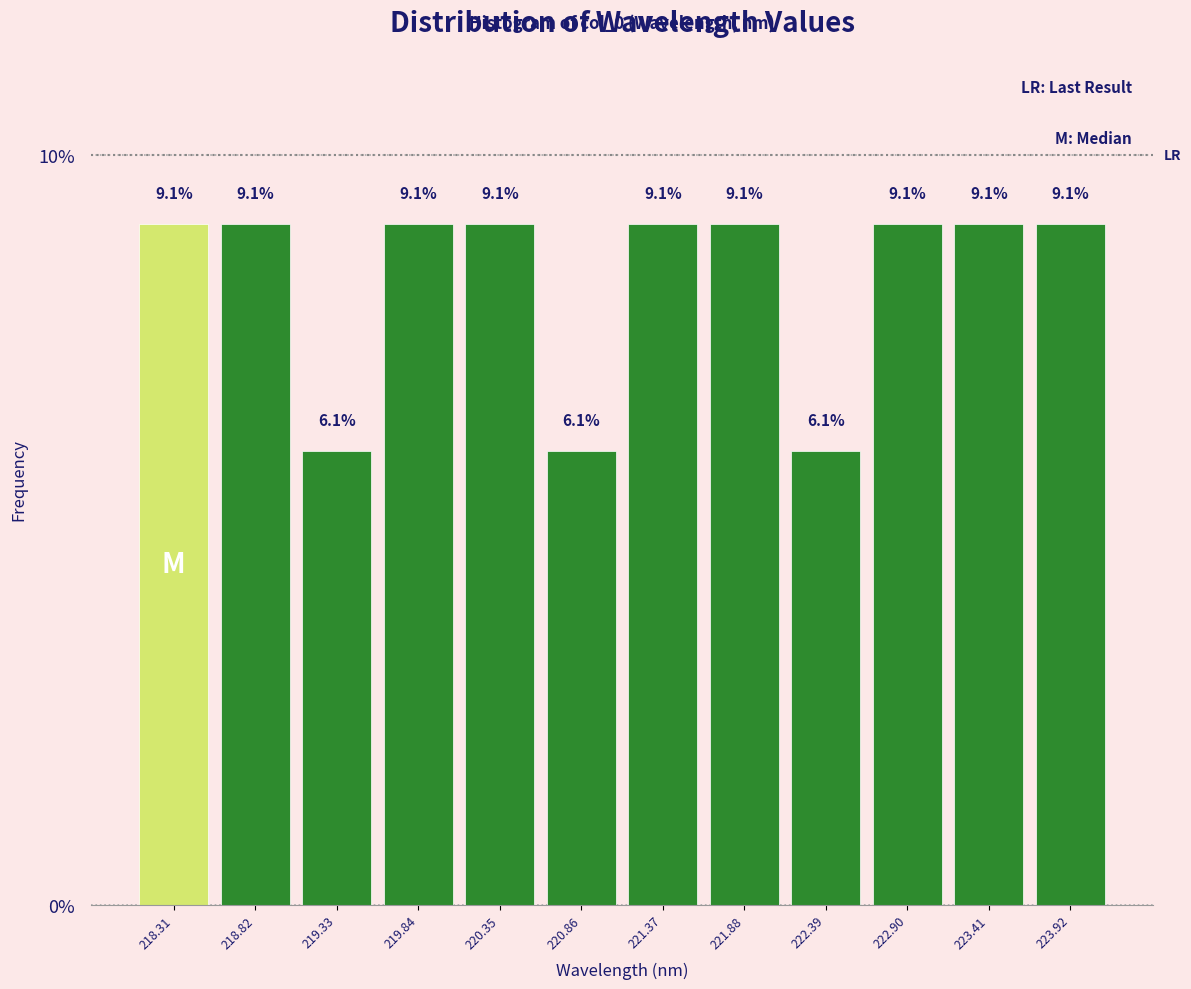

Reading left to right, list every bar in this chart as the range it spans on the x-axis followed by its height. The bar edges are not printed on the chart, so give them approximately, as read against the axis.

218.1 to 218.6: 9.1
218.6 to 219.1: 9.1
219.1 to 219.6: 6.1
219.6 to 220.1: 9.1
220.1 to 220.6: 9.1
220.6 to 221.1: 6.1
221.1 to 221.6: 9.1
221.6 to 222.1: 9.1
222.1 to 222.6: 6.1
222.6 to 223.2: 9.1
223.2 to 223.7: 9.1
223.7 to 224.2: 9.1